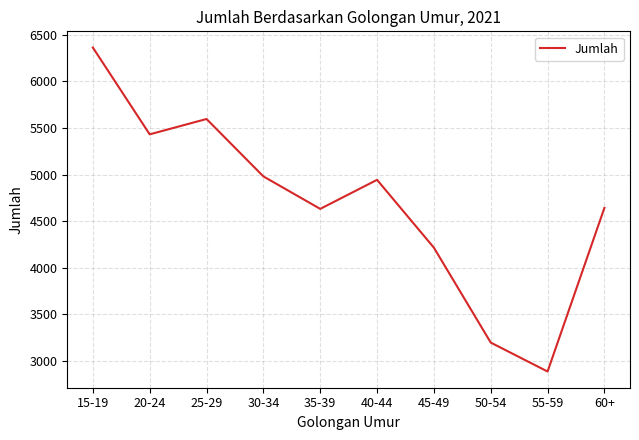

What is the approximate value at 40-44, to the nearest 50?

4950